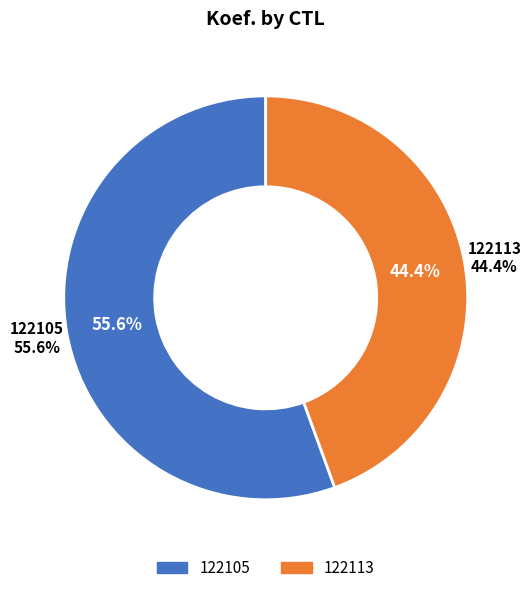

How many slices are in this pie chart?

2